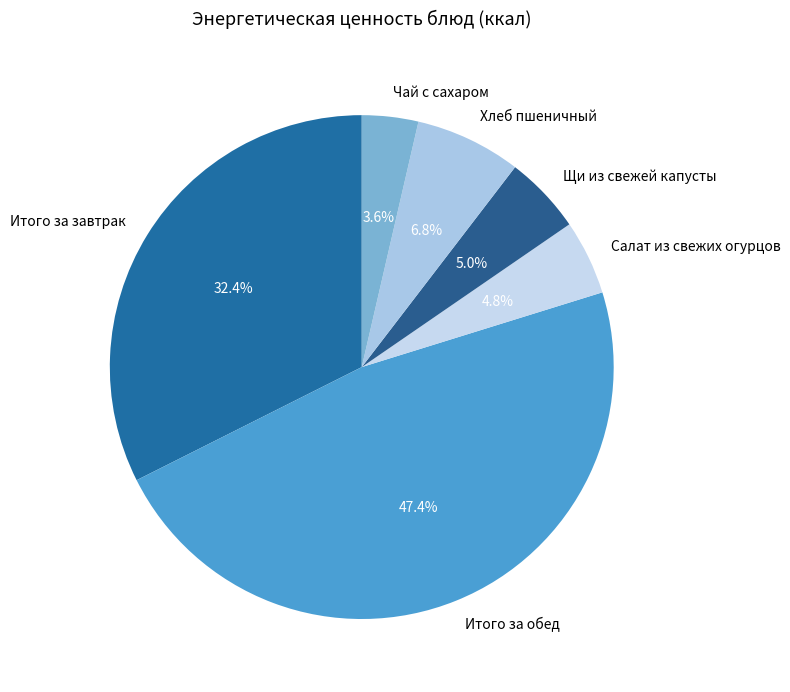

Is it true that Щи из свежей капусты is 5% of the pie?

True